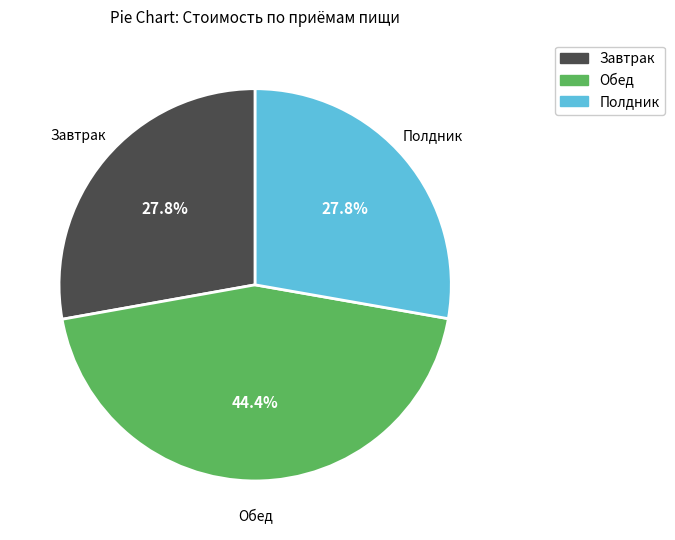

What portion of the pie excludes Обед?

55.6%